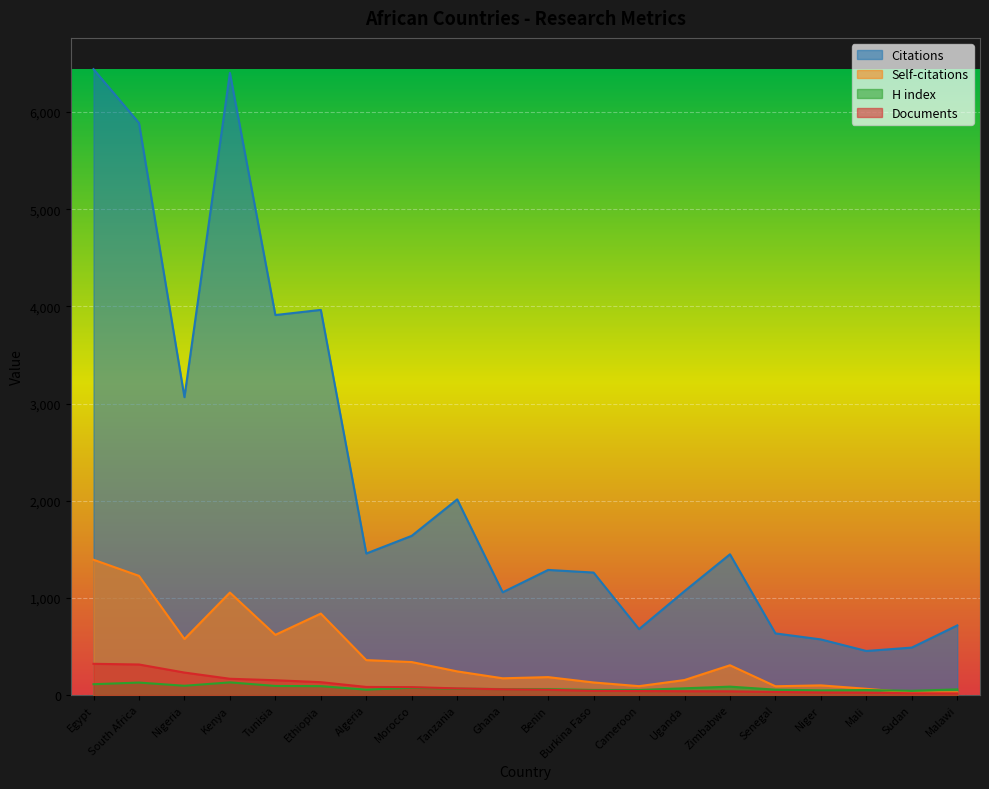

What position from the left is Zimbabwe?

15